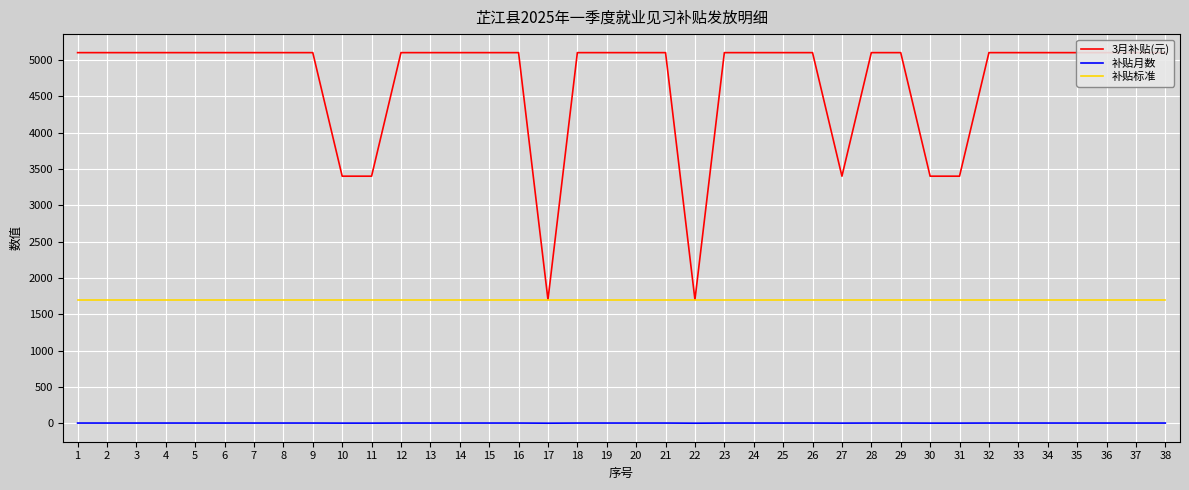

Is it true that 补贴标准 equals 2992 at 14?

False